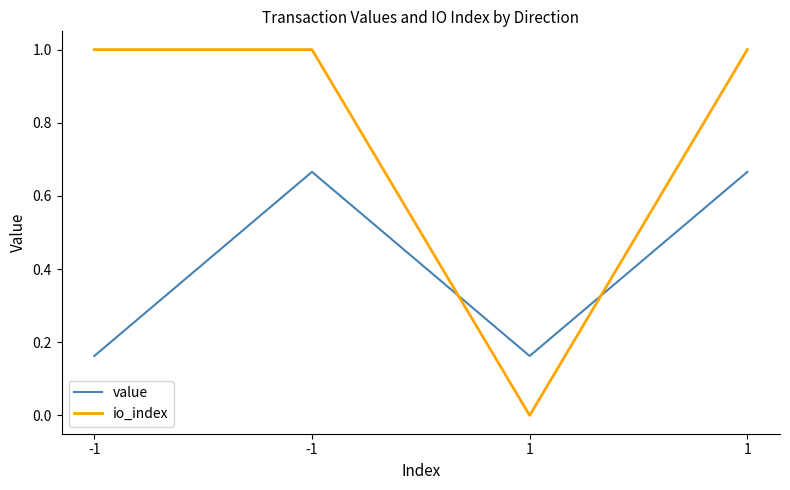

What is the spread (max minus min) of values at -1?

0.8